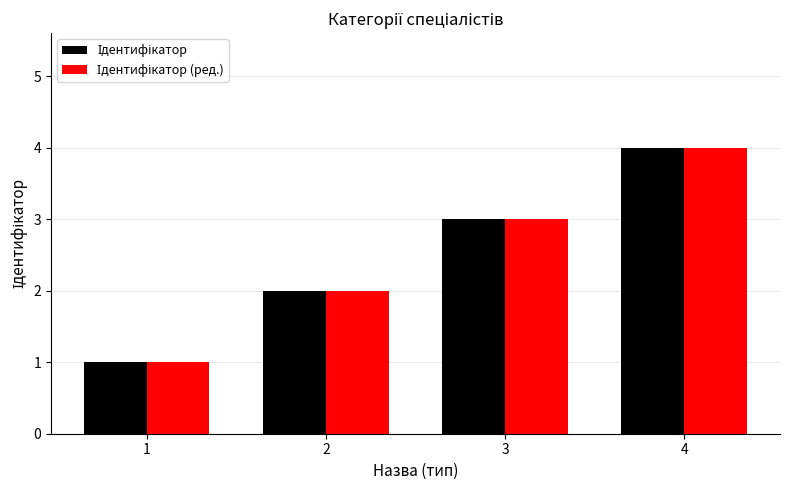

What is the maximum value shown in the chart?

4